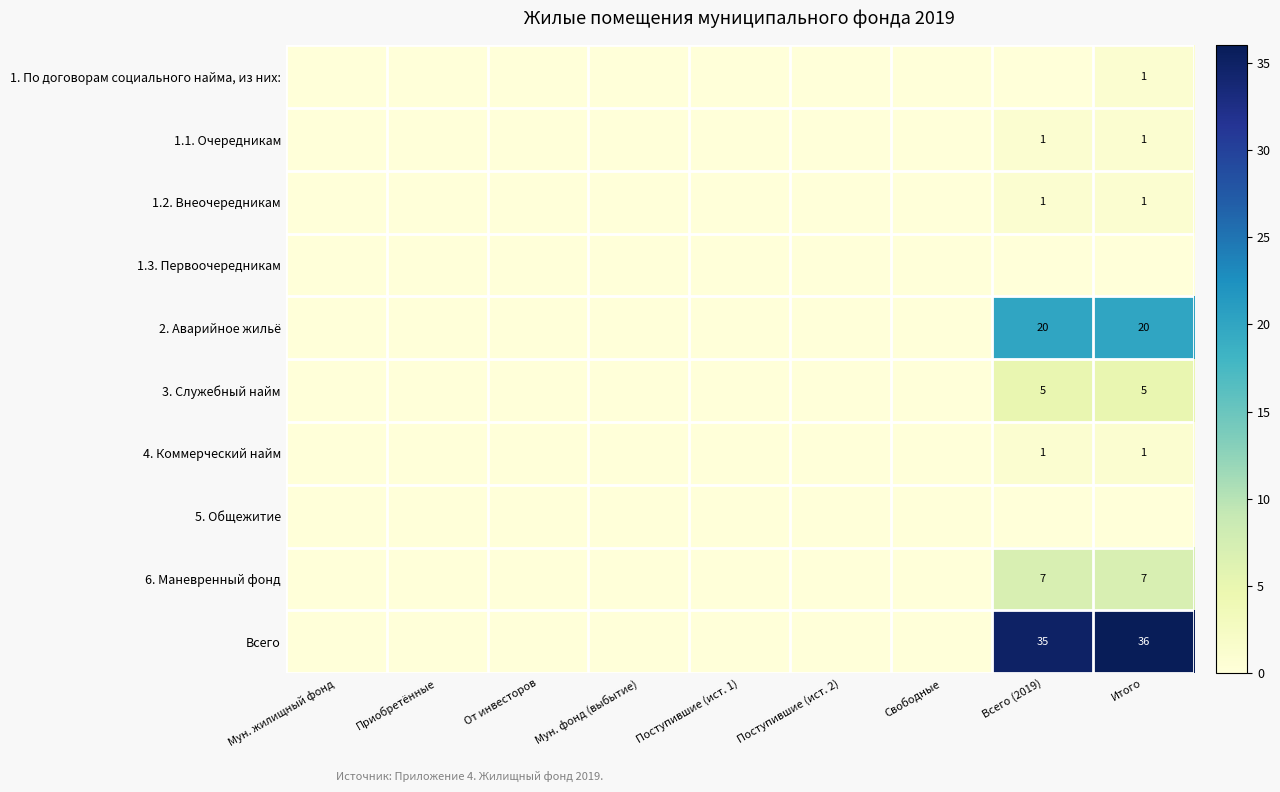

List the labels in order of 3. Служебный найм value, largest first.

Всего (2019), Итого, Мун. жилищный фонд, Приобретённые, От инвесторов, Мун. фонд (выбытие), Поступившие (ист. 1), Поступившие (ист. 2), Свободные